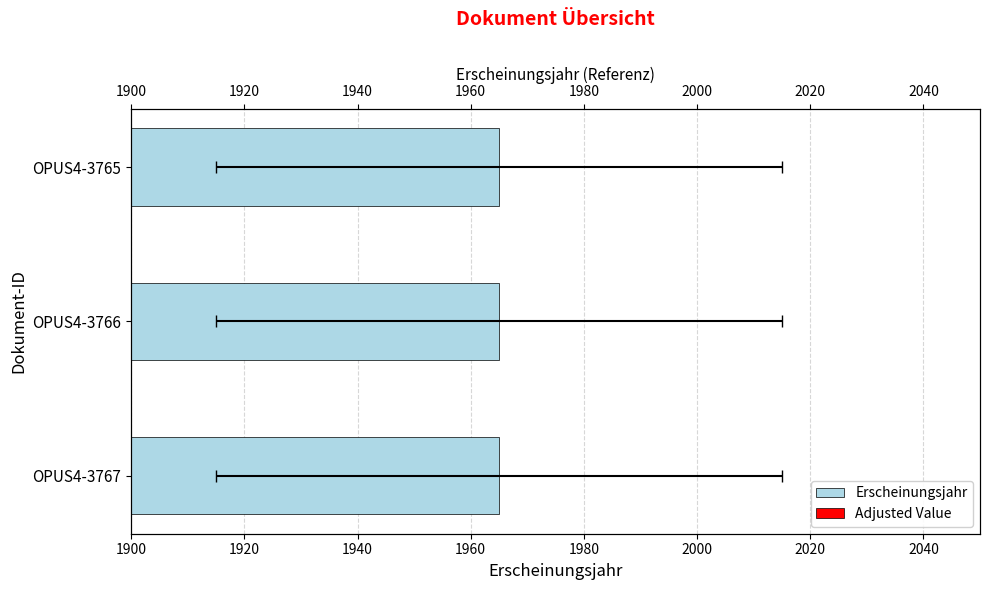

The Adjusted Value series shows 0.3 at 1940. True or false?

False